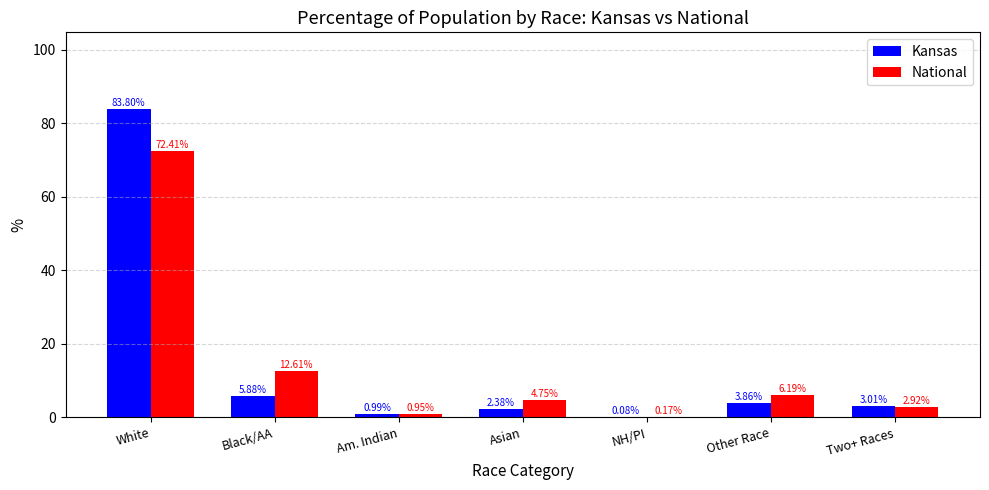

Which series changed the most between White and Other Race?

Kansas